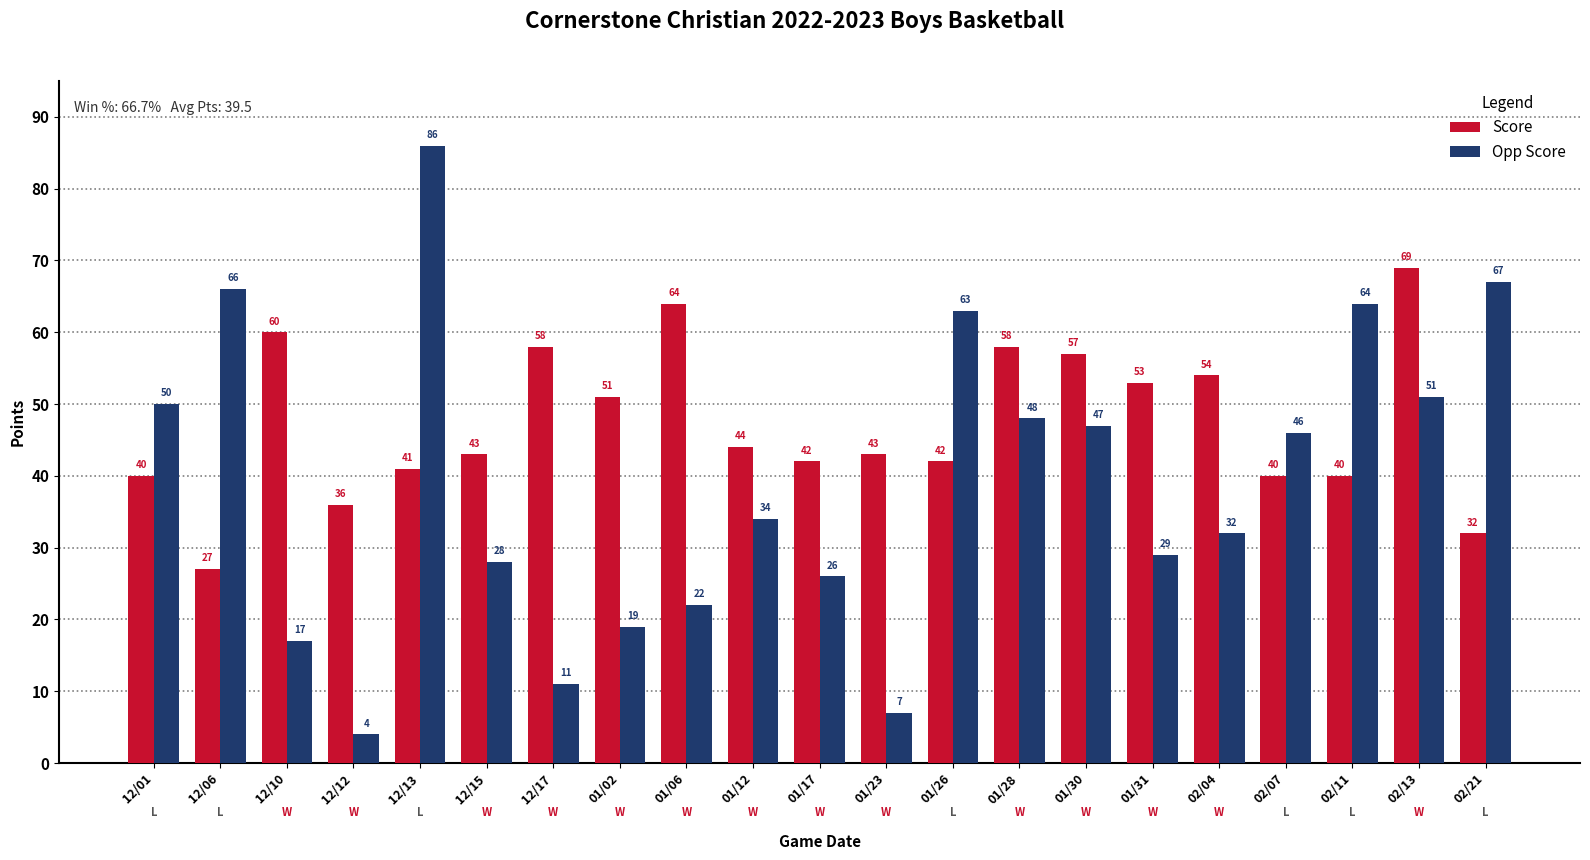

What is the difference between the Opp Score values at 12/13 and 12/01?

36